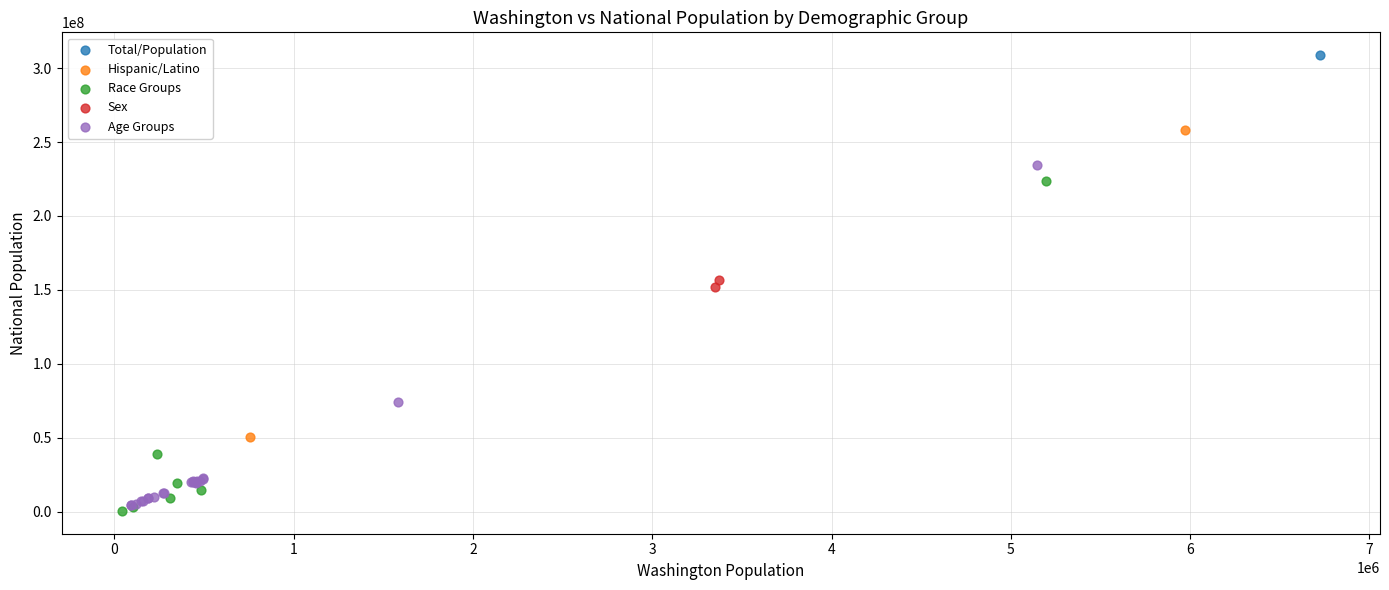

Which series reaches the minimum Y coordinate?

Race Groups